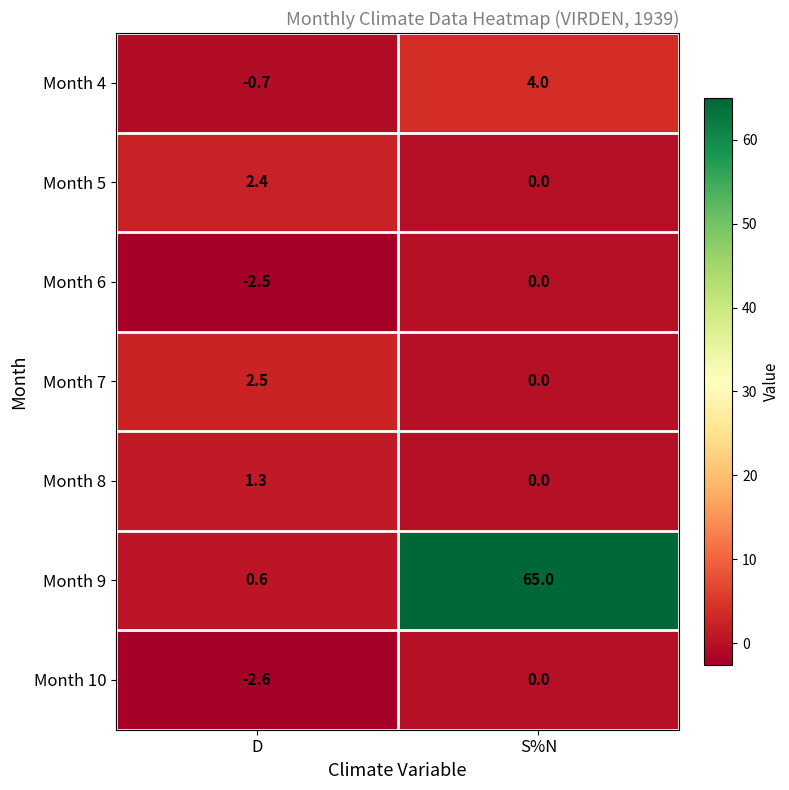

How many distinct data groups are displayed?

7